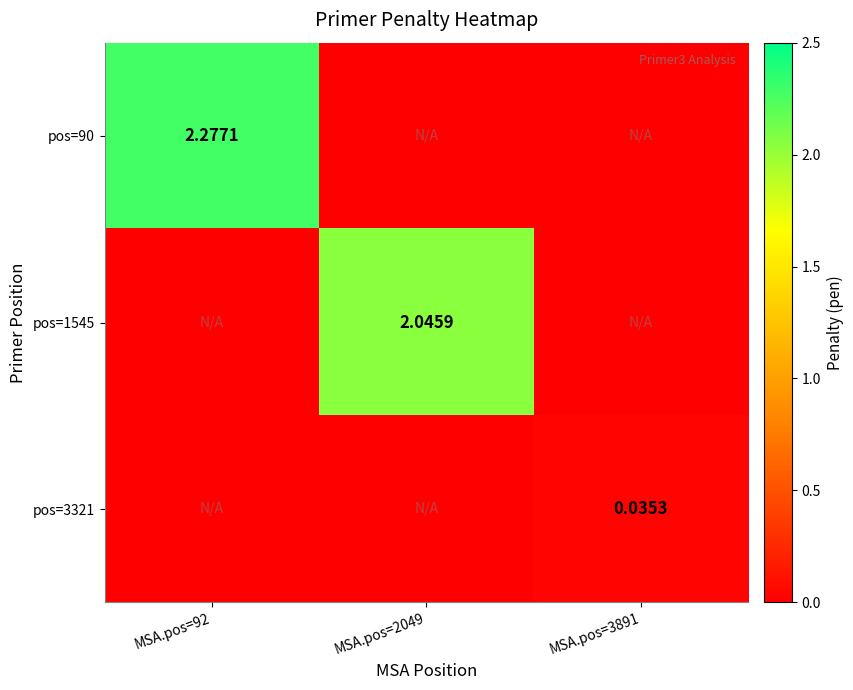

Rank the categories by pos=1545 value from highest to lowest.

MSA.pos=2049, MSA.pos=92, MSA.pos=3891